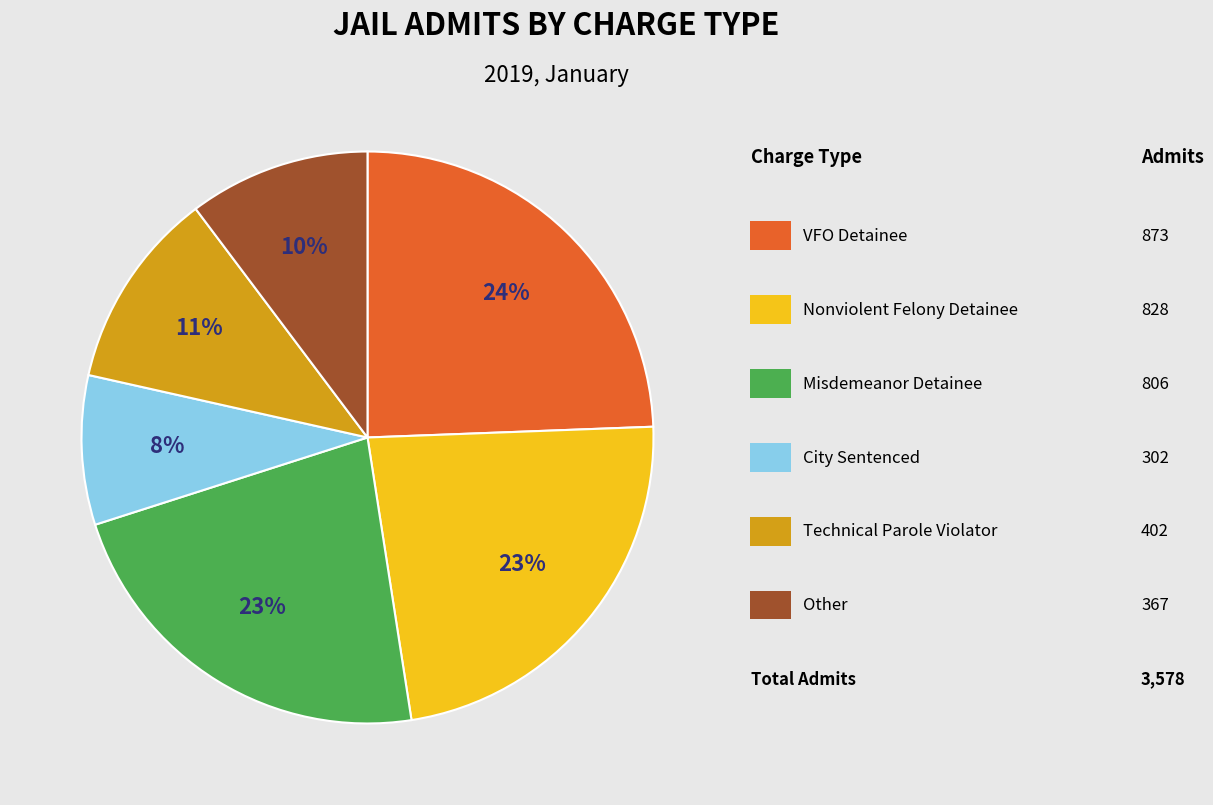

To the nearest percent, what is the difference between the largest and smallest slice percentages?

16%